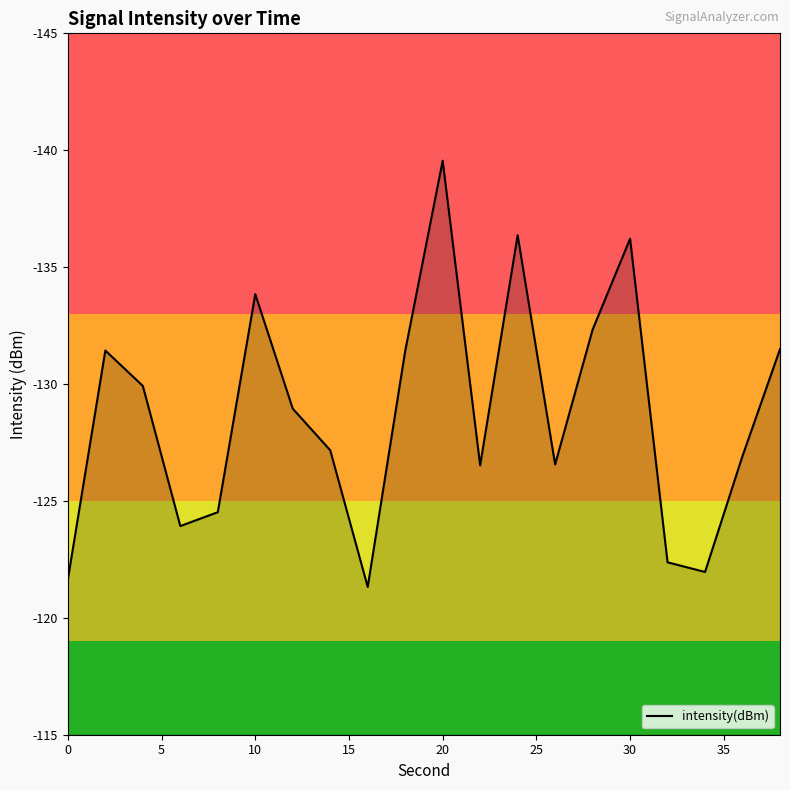

What is the difference between the maximum and minimum values?

18.2